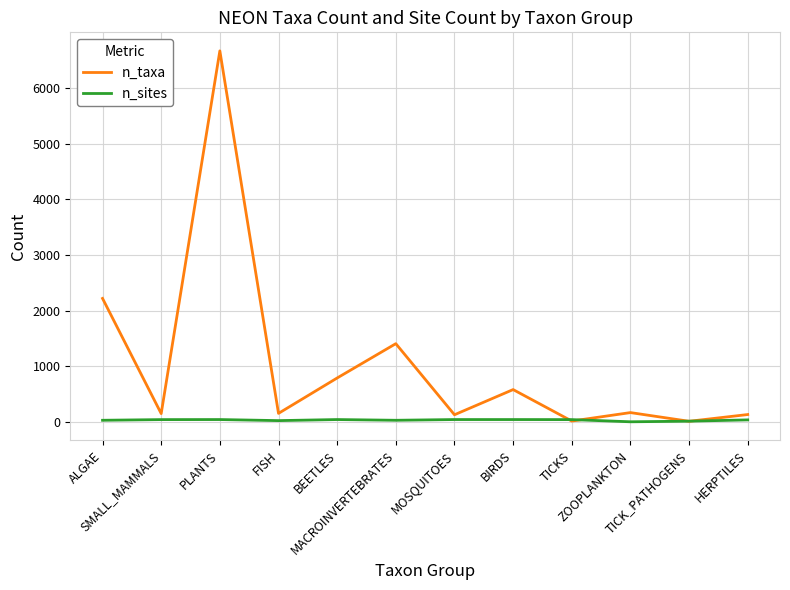

Which series has the largest total across all categories?

n_taxa